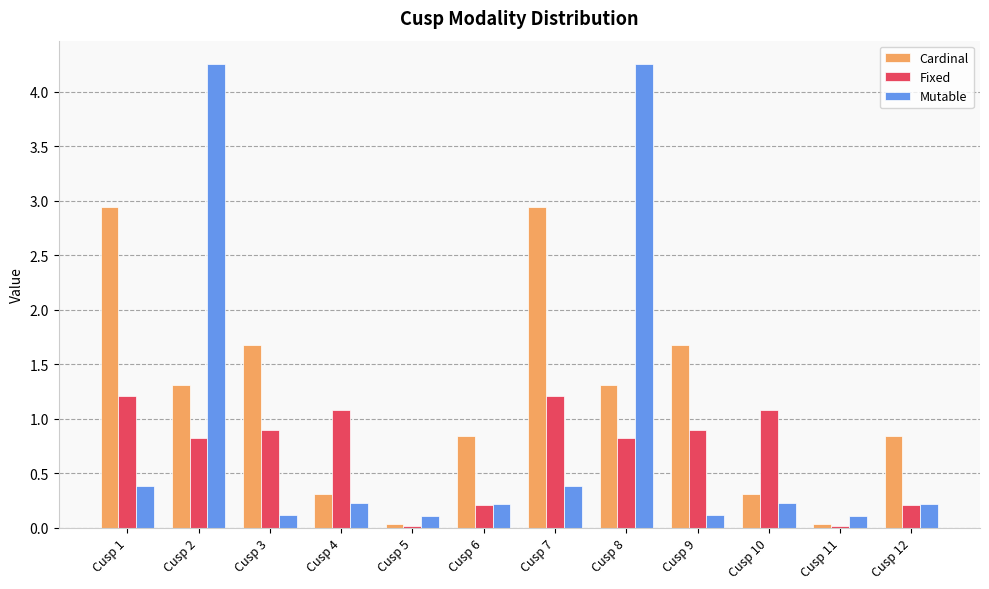

At Cusp 1, list the series in order from smallest to largest.

Mutable, Fixed, Cardinal